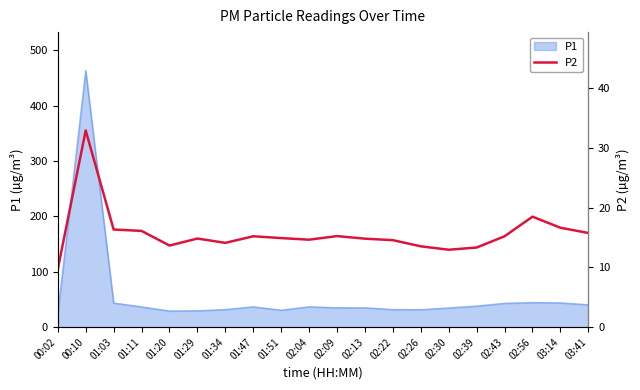

Reading left to right, what are all the values shown in this chart?

9.7	32.9	16.3	16.1	13.7	14.8	14.1	15.2	14.9	14.6	15.2	14.8	14.6	13.5	12.9	13.3	15.2	18.5	16.6	15.8